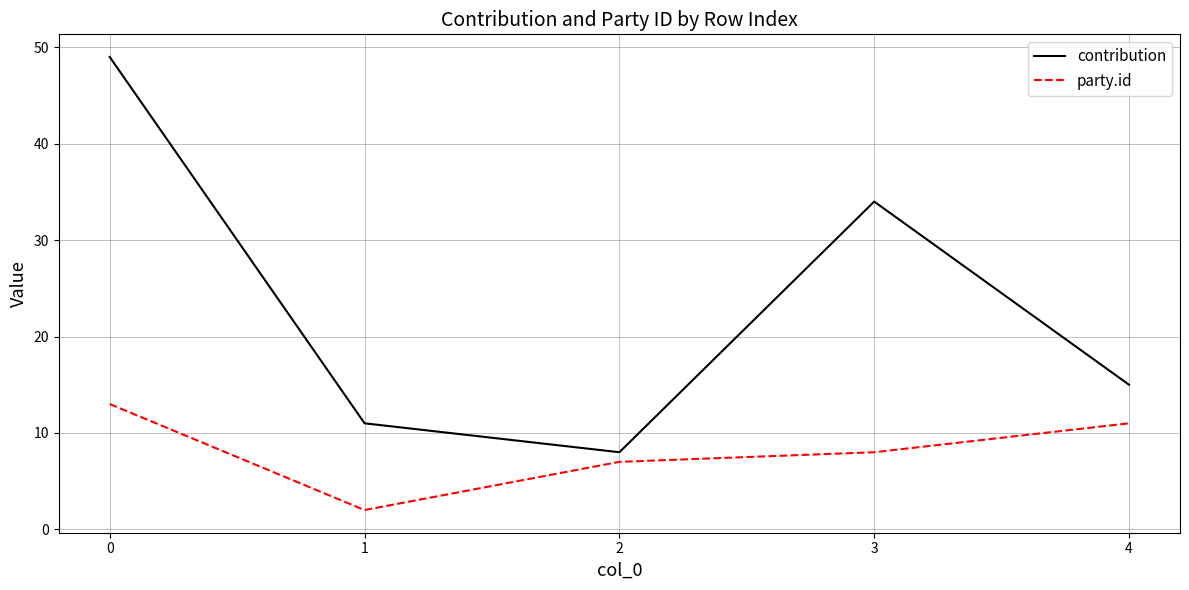

True or false: party.id has more than 1 points higher than both neighbors.

False